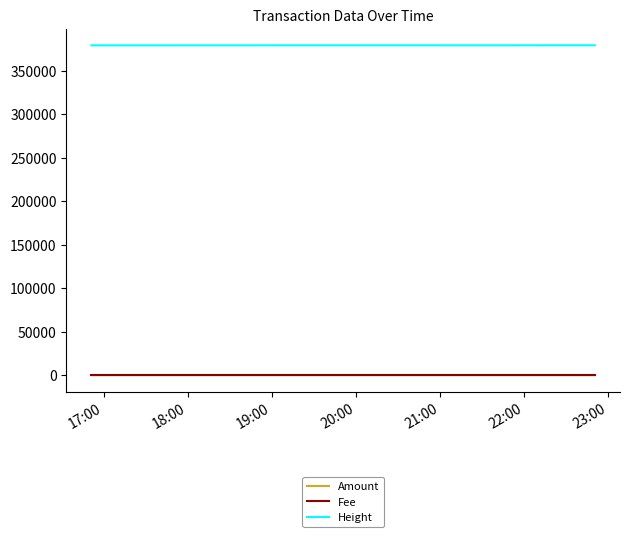

How many categories are shown in the chart?

4